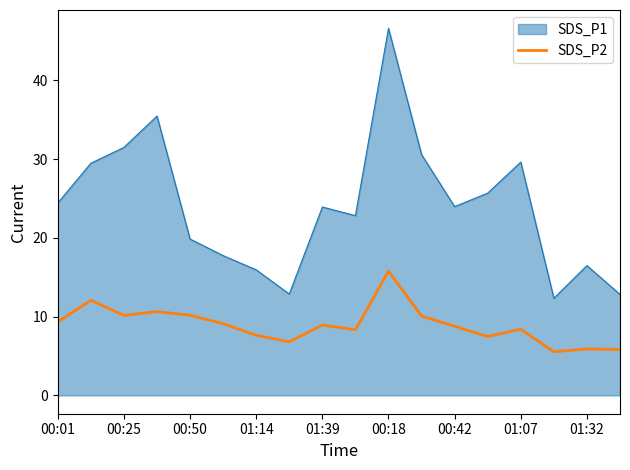

True or false: SDS_P1 and SDS_P2 cross at least once.

False